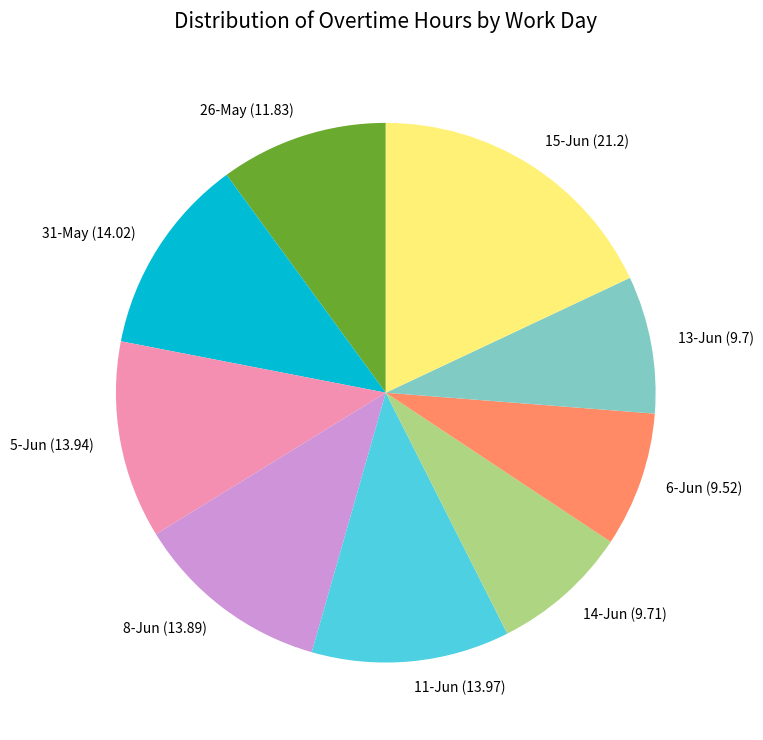

Combined, do 31-May (14.02) and 15-Jun (21.2) account for over 50%?

No